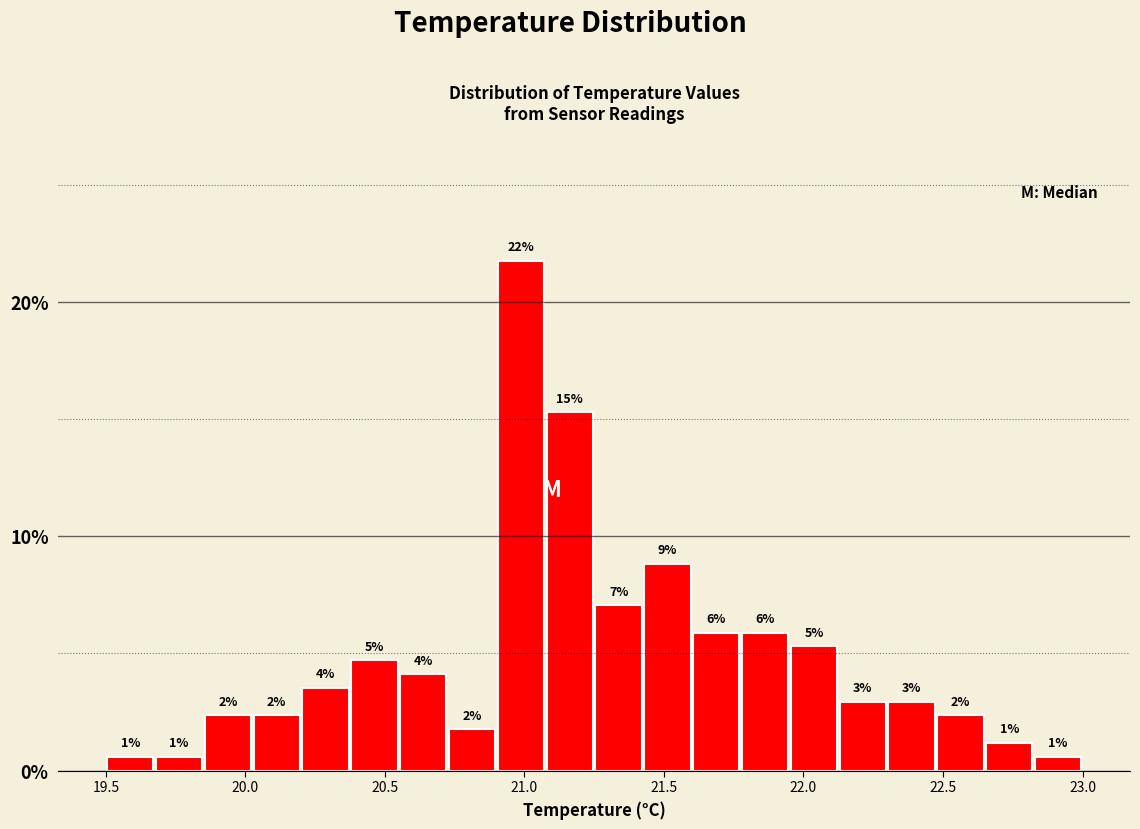

Read against the x-axis, roughly where is the centre of the tallest bar?

21.00